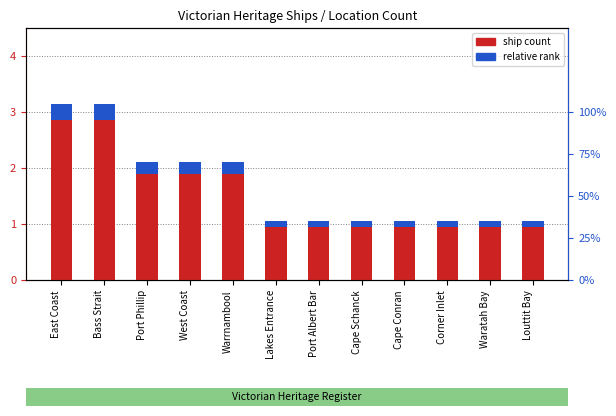

What is the difference between the values at Corner Inlet and Port Phillip?

1